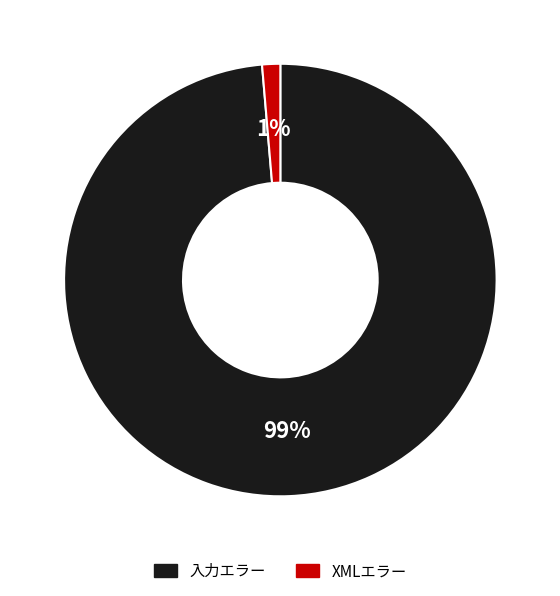

Does 入力エラー account for over 50% of the chart?

Yes